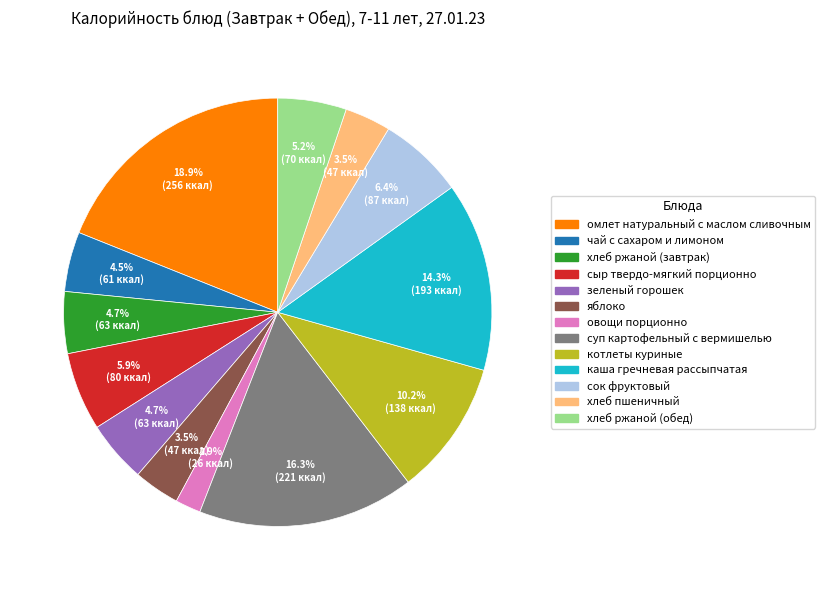

Combined, do хлеб пшеничный and каша гречневая рассыпчатая account for over 50%?

No